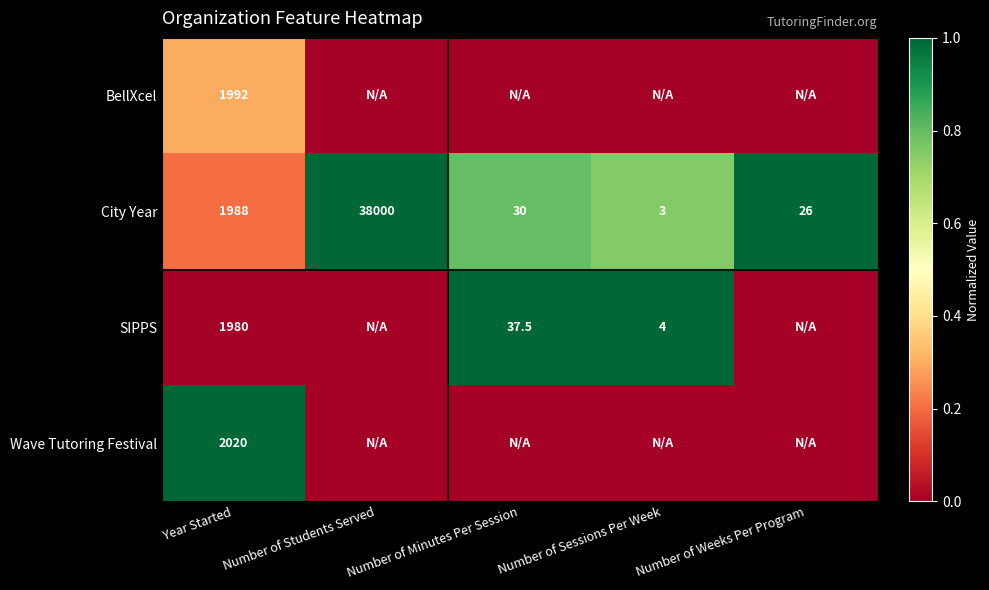

True or false: Wave Tutoring Festival has a value of 2662.3 at Year Started.

False